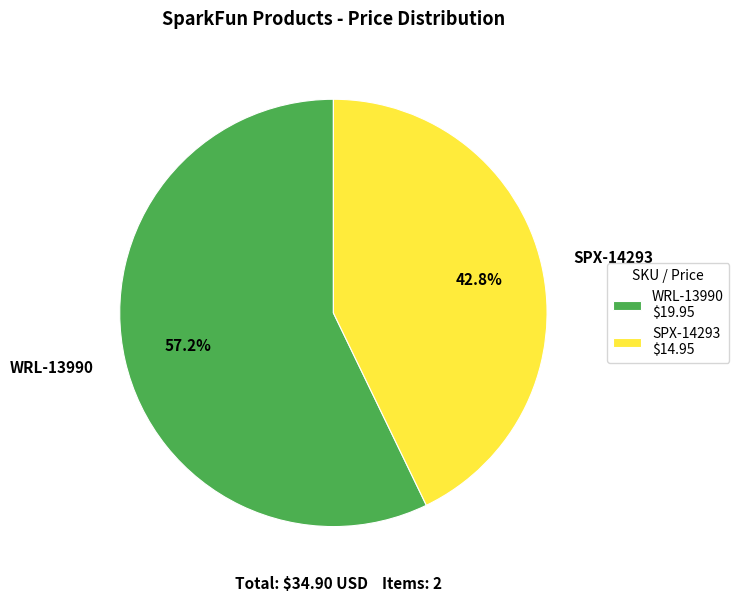

Is it true that WRL-13990 is 57% of the pie?

True